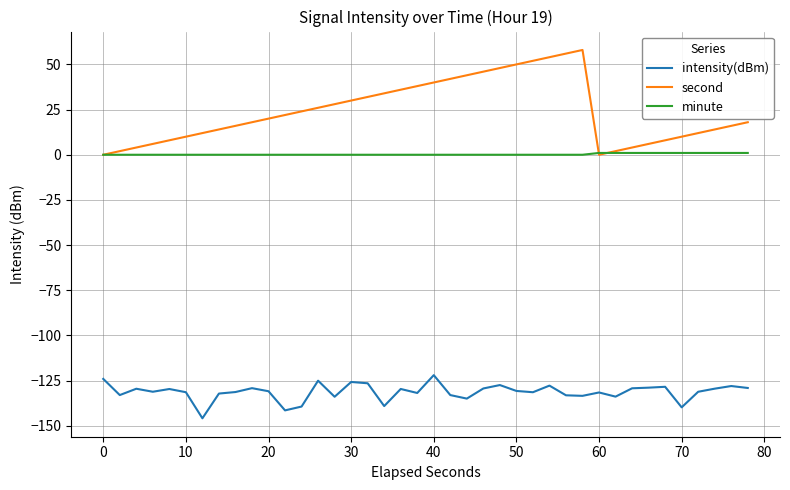

Which series has the widest spread of values?

second